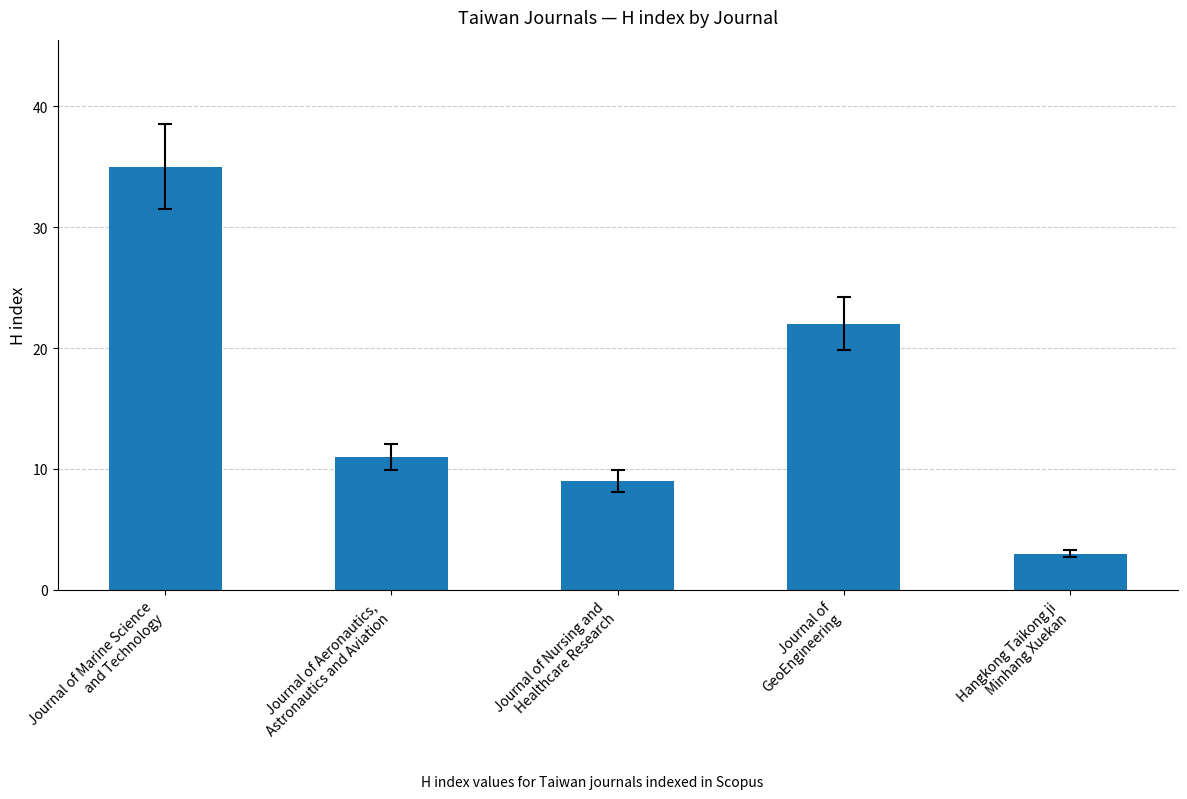

At which label is the value closest to 19?

Journal of
GeoEngineering